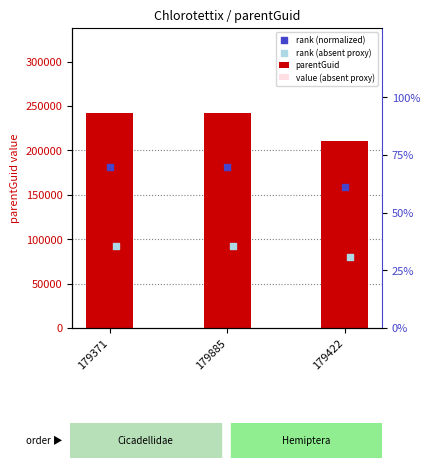

Which series has the largest total across all categories?

parentGuid